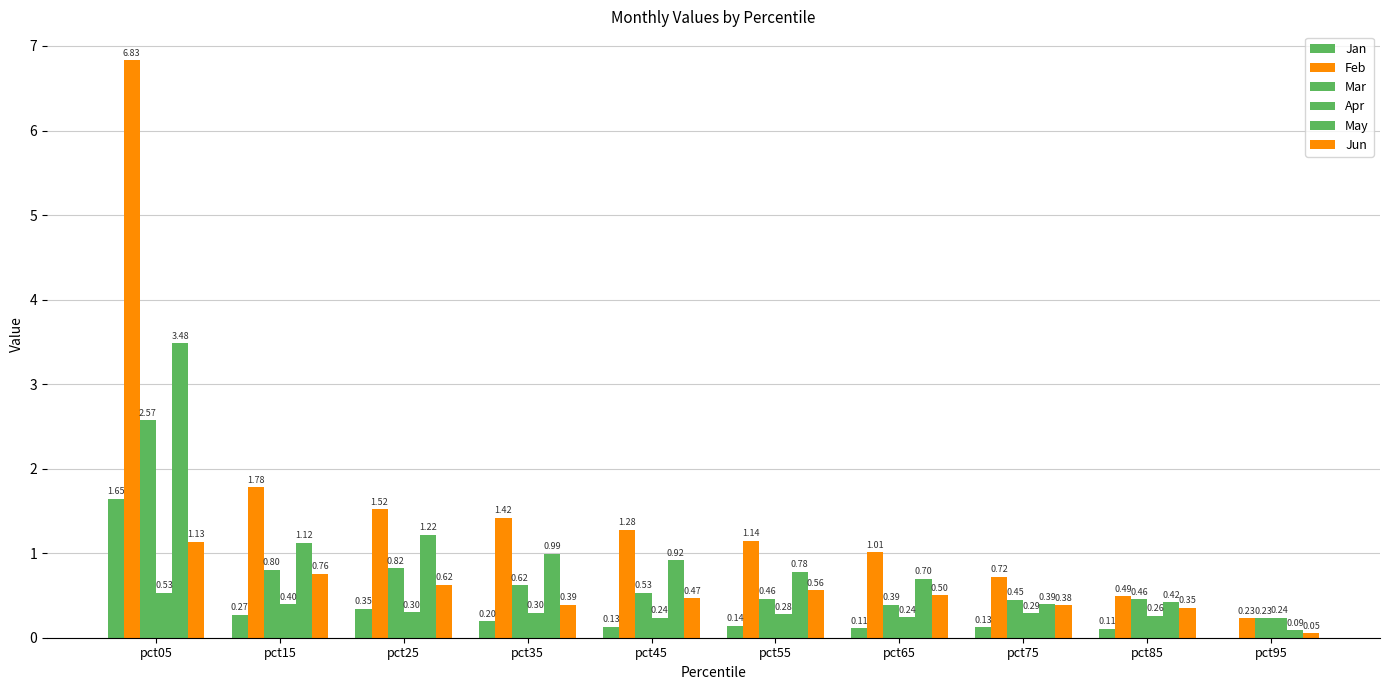

How many Apr values are between 0 and 1?

10